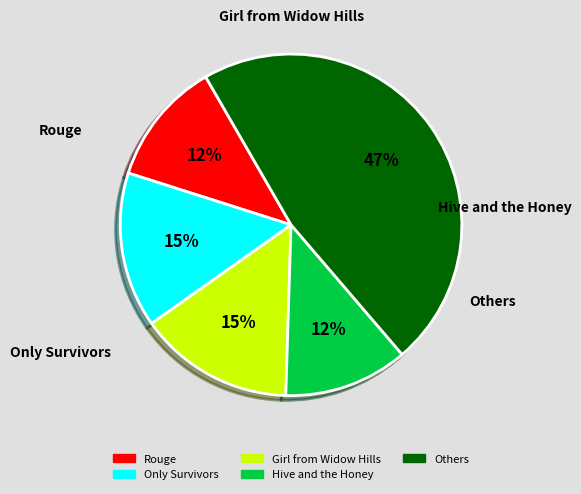

To the nearest percent, what is the average slice percentage?

20%